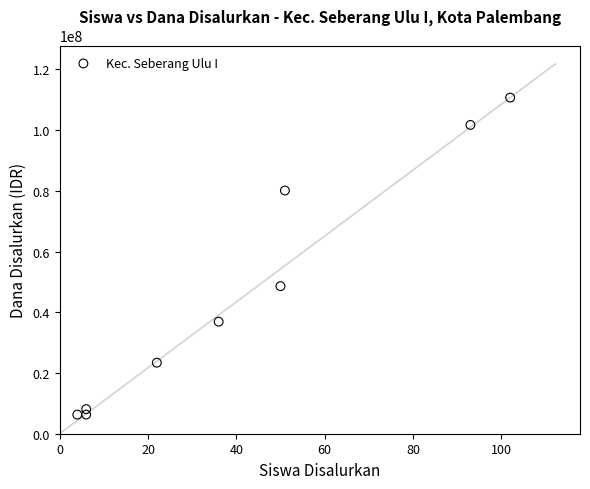

What Y value in the scatter plot is closest to 58500000?

48600000